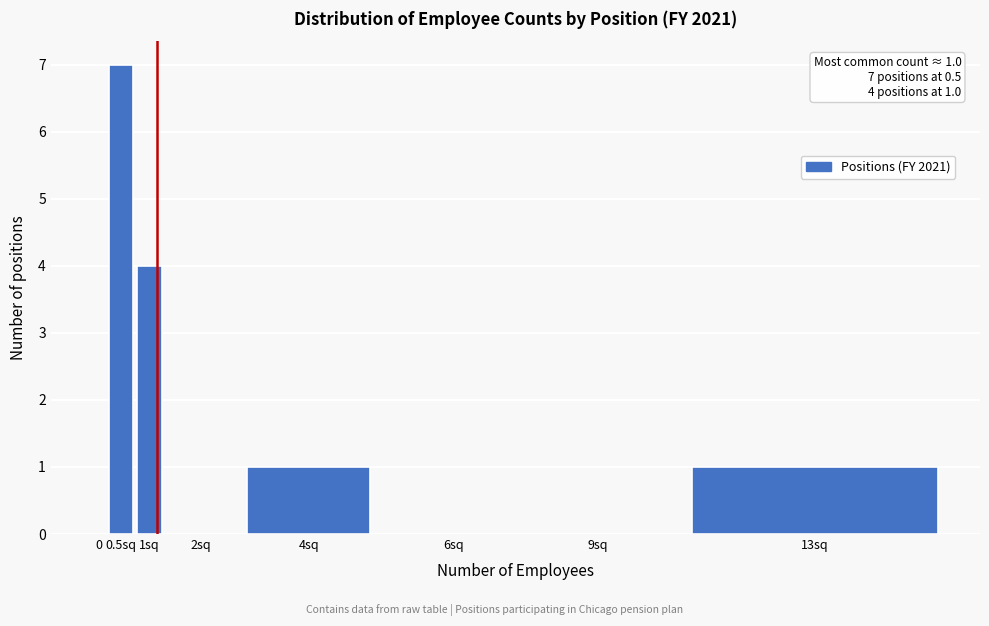

Reading left to right, transcribe all the data shown in this chart.

0=0	0.5sq=7	1sq=4	2sq=0	4sq=1	6sq=0	9sq=0	13sq=1